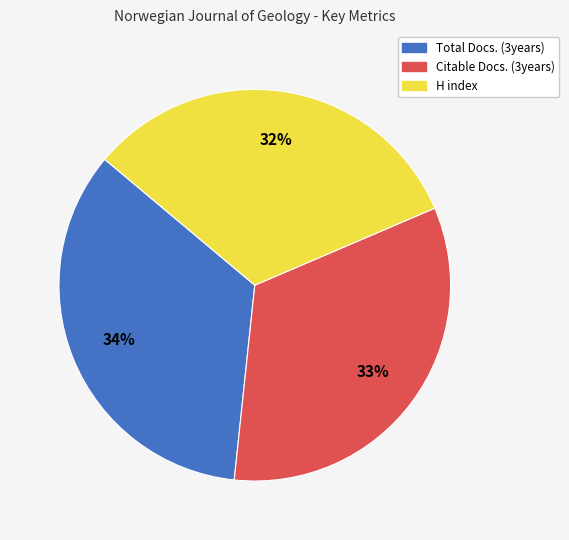

Is there any slice that represents more than half of the pie?

No